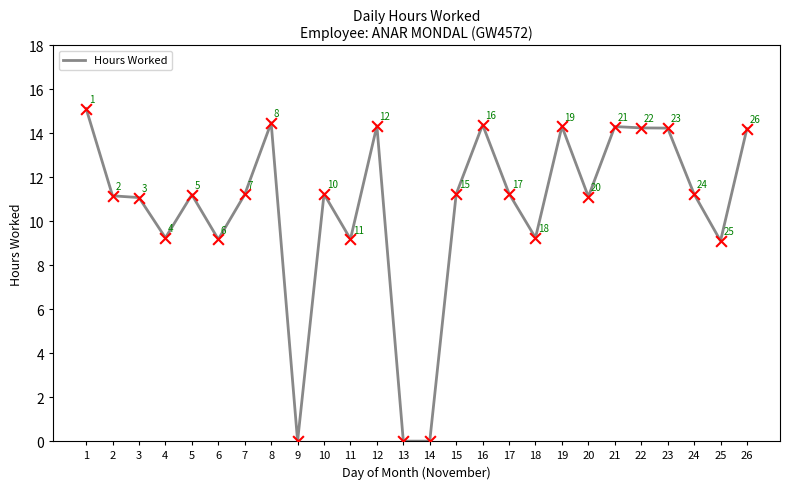

Which has a higher value, 12 or 13?

12